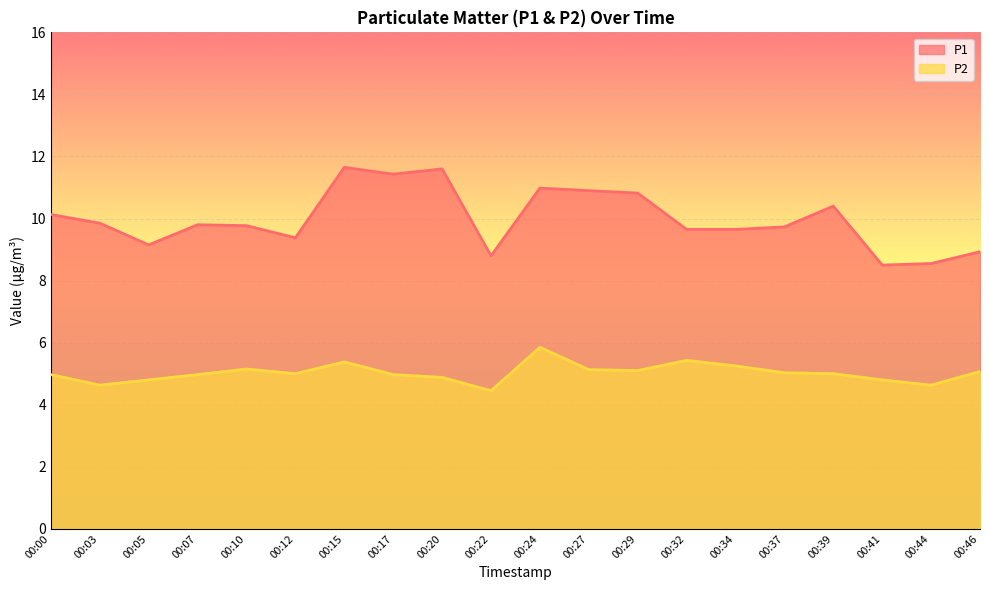

What is the difference between the maximum and minimum values in the P2 series?

1.4